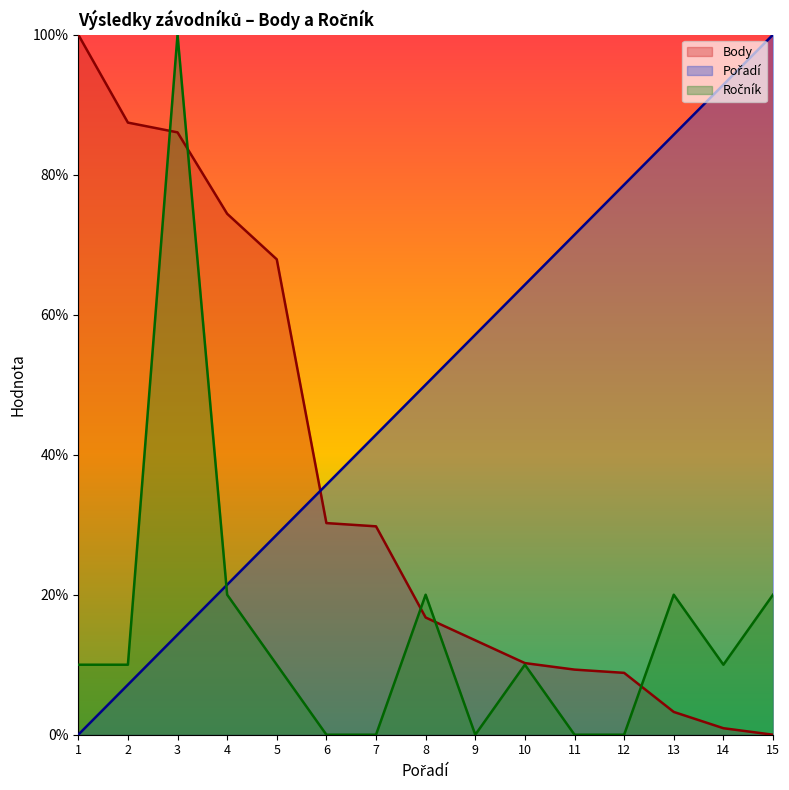

Reading left to right, list all the values displayed in this chart.

Pořadí: 1=0.0	2=7.1	3=14.3	4=21.4	5=28.6	6=35.7	7=42.9	8=50.0	9=57.1	10=64.3	11=71.4	12=78.6	13=85.7	14=92.9	15=100.0
Body: 1=100.0	2=87.4	3=86.0	4=74.4	5=67.9	6=30.2	7=29.8	8=16.7	9=13.5	10=10.2	11=9.3	12=8.8	13=3.3	14=0.9	15=0.0
Ročník: 1=10.0	2=10.0	3=100.0	4=20.0	5=10.0	6=0.0	7=0.0	8=20.0	9=0.0	10=10.0	11=0.0	12=0.0	13=20.0	14=10.0	15=20.0